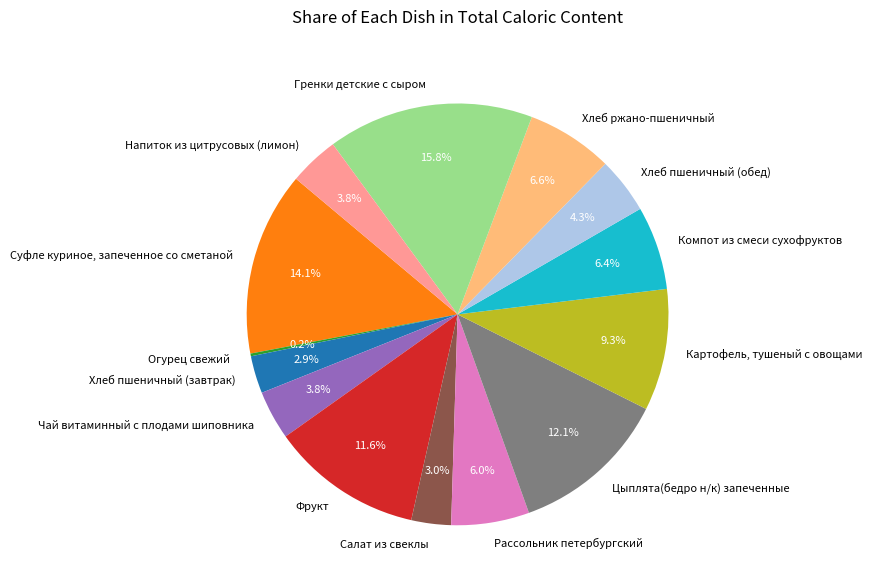

Does Чай витаминный с плодами шиповника account for over 50% of the chart?

No